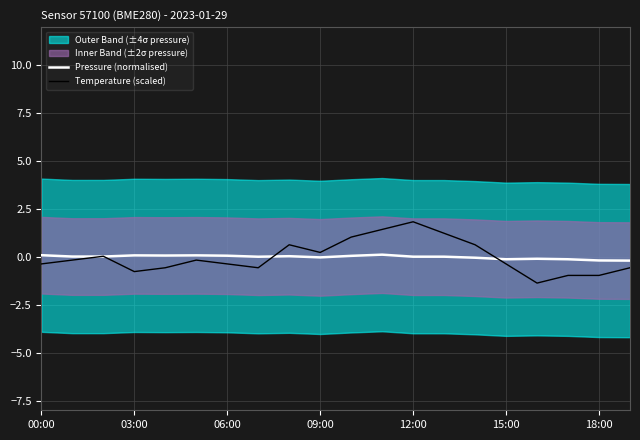

How many negative values does the Pressure (normalised) series have?

7